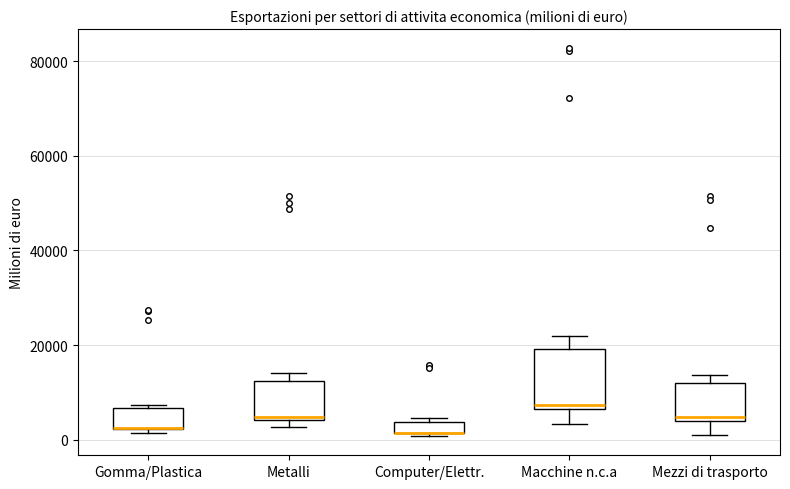

Where is the upper edge of the box for Computer/Elettr. on the y-axis? The values are not printed on the chart, so give them approximately, as read against the axis.

4000